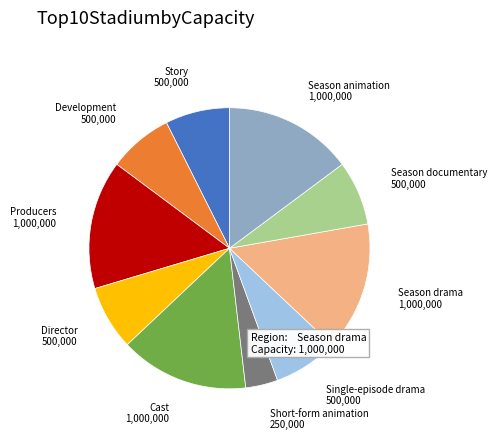

Is the sum of Producers and Season documentary greater than half?

No